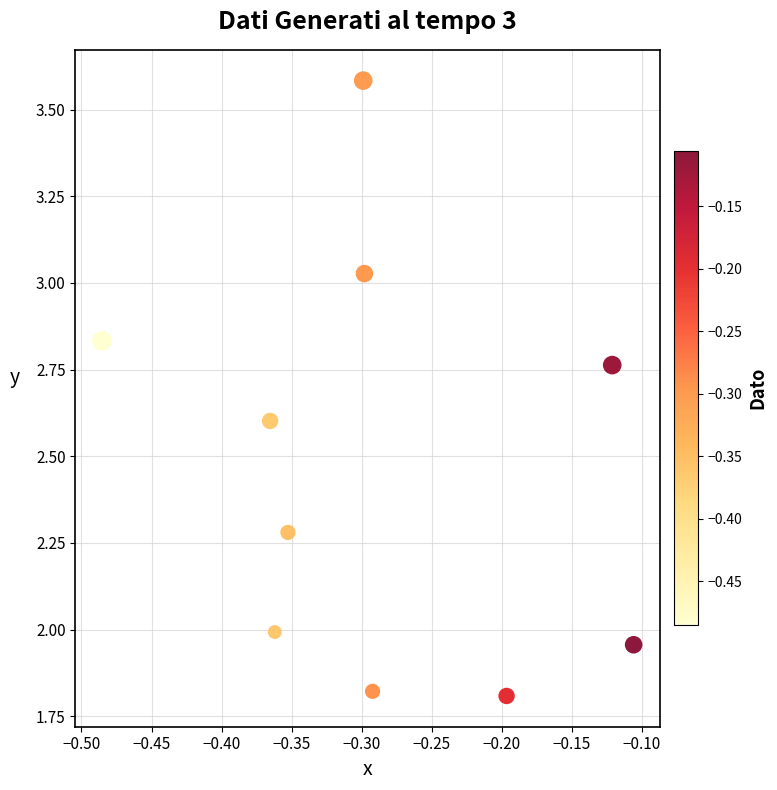

What is the average X value?

-0.3